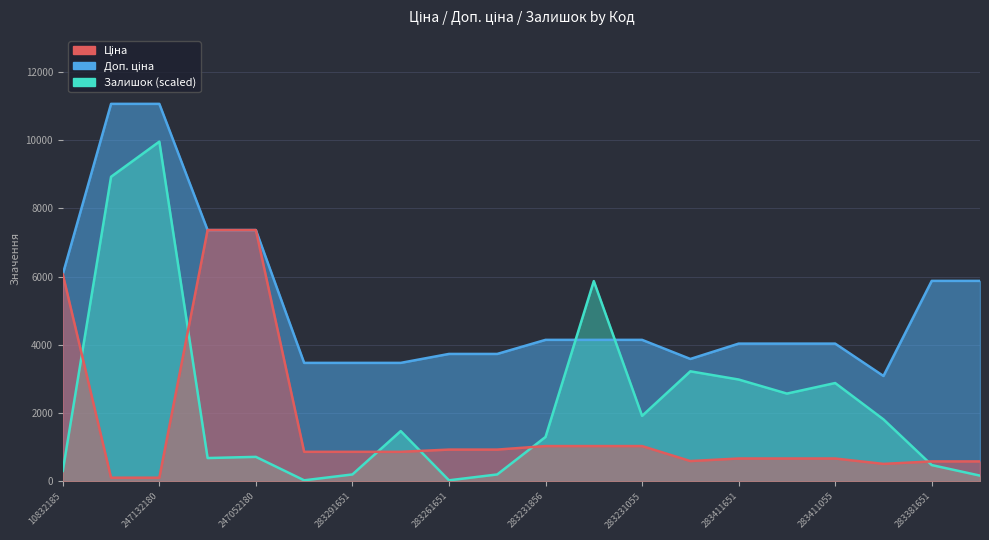

Which series has the largest total across all categories?

Доп. ціна